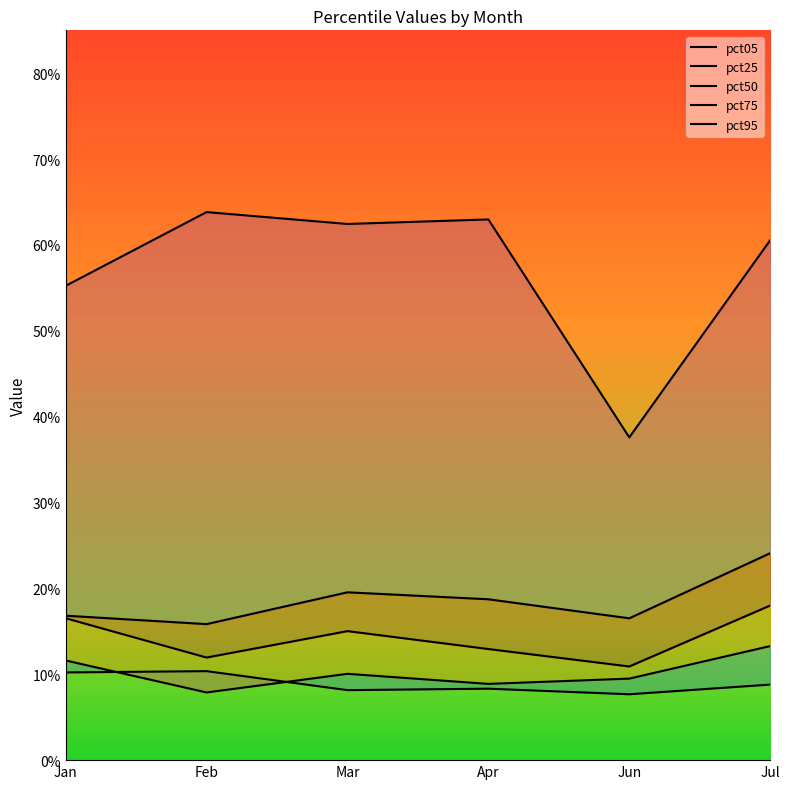

Which has a higher value, Jan or Jun?

Jan